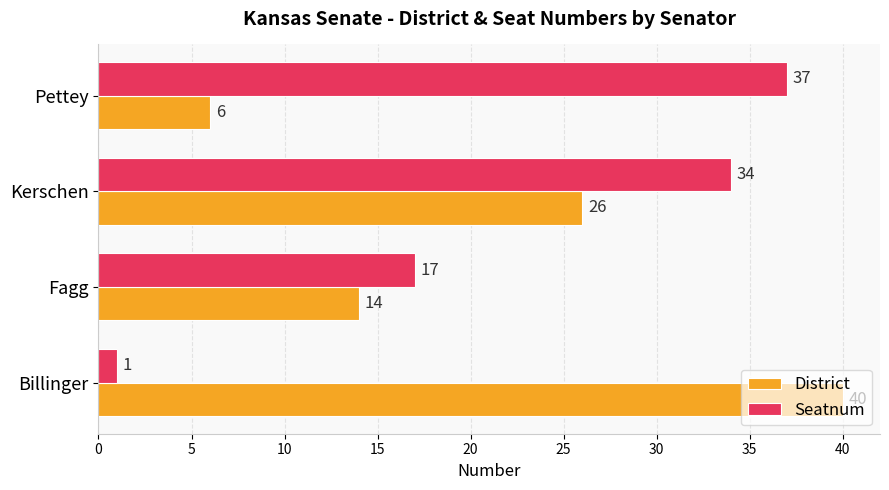

What is the spread (max minus min) of values at Pettey?

31